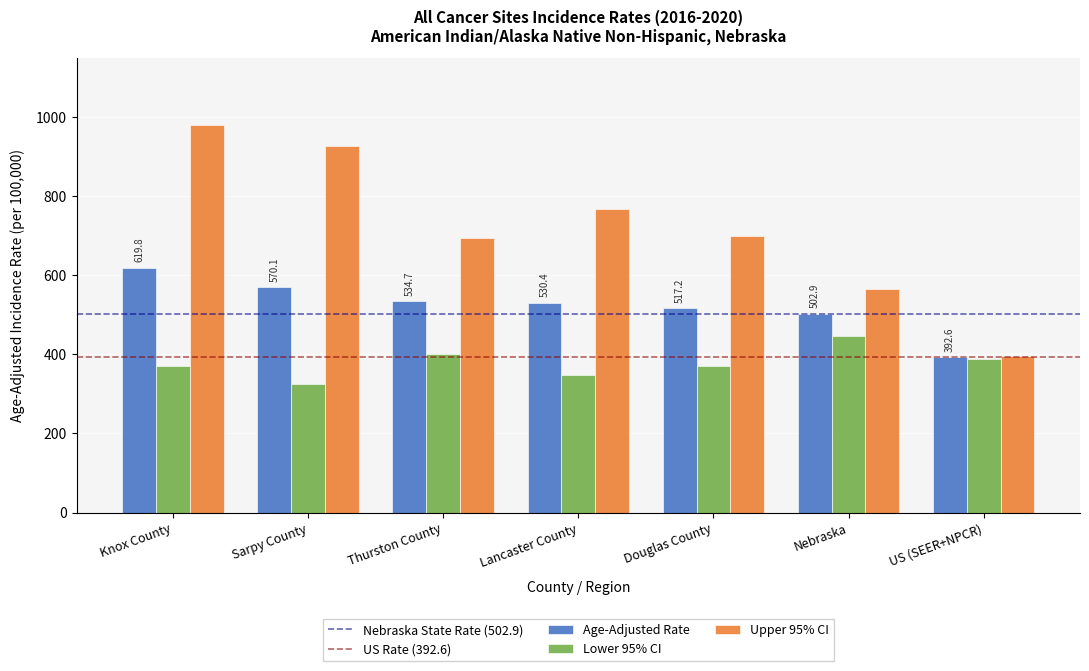

The value of Lower 95% CI at Knox County is 371.7. True or false?

True